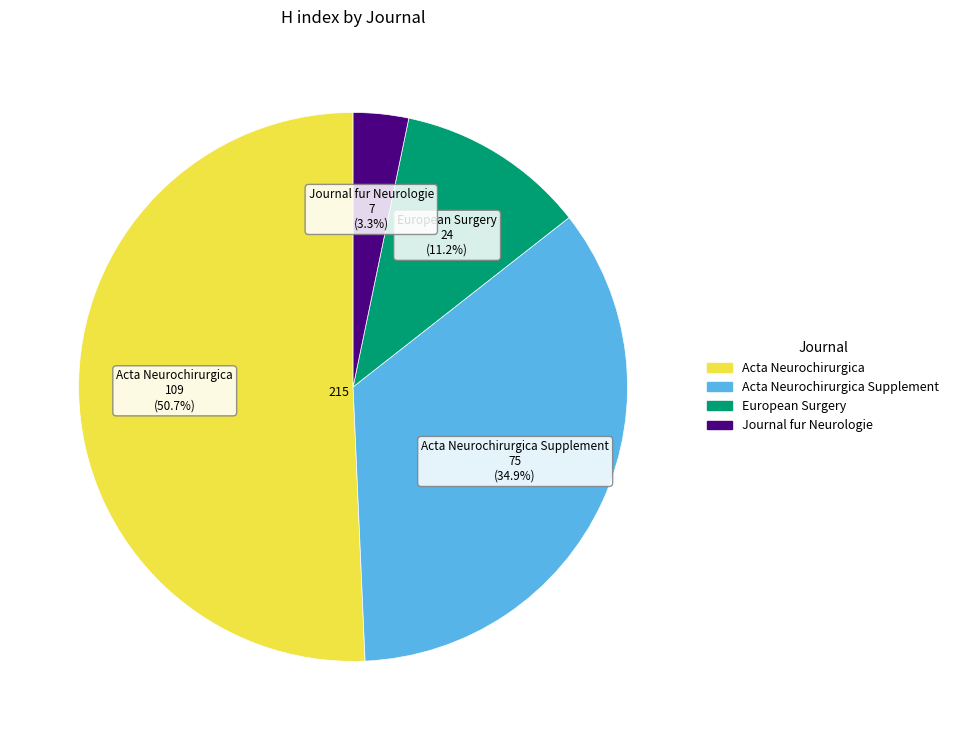

What is the largest slice in the pie chart?

Acta Neurochirurgica